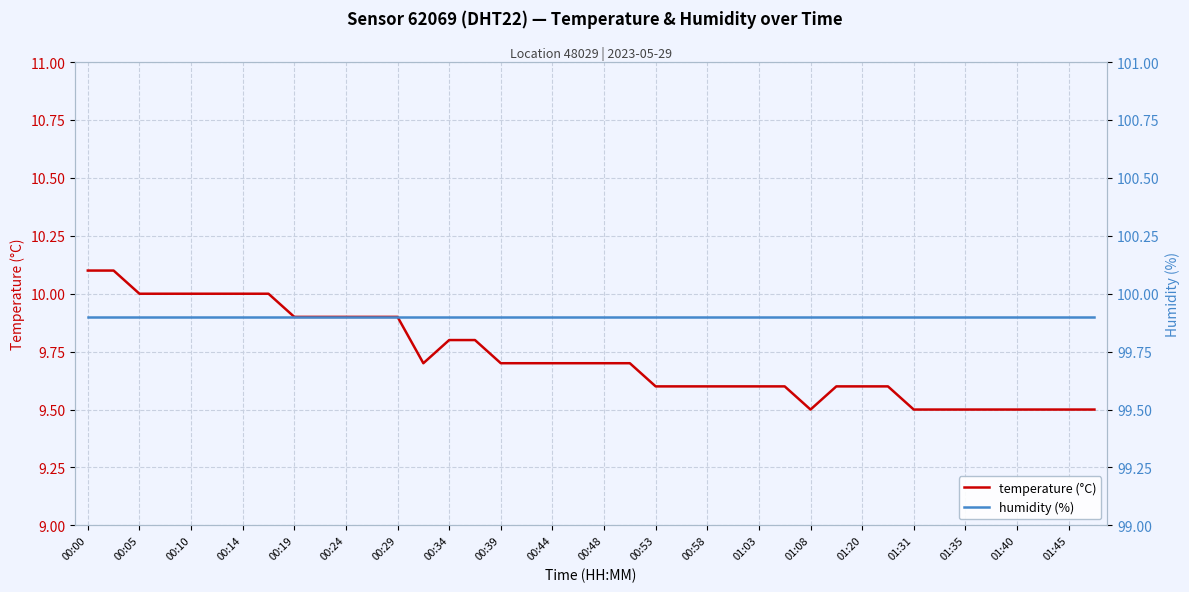

The value of temperature (°C) at 00:48 is 9.7. True or false?

True